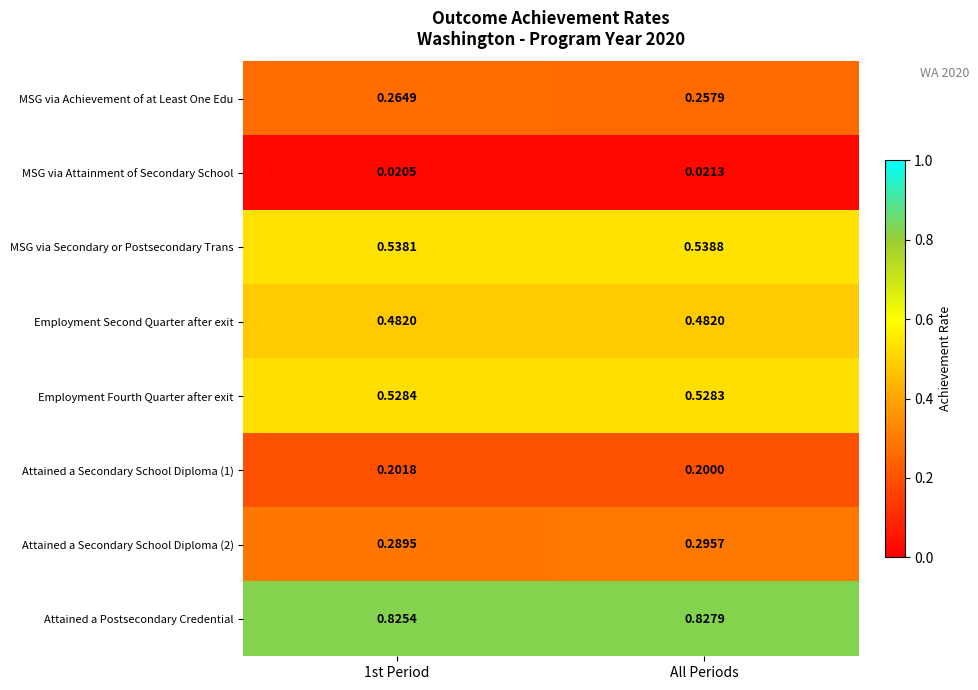

At which label is MSG via Achievement of at Least One Edu closest to 0?

All Periods